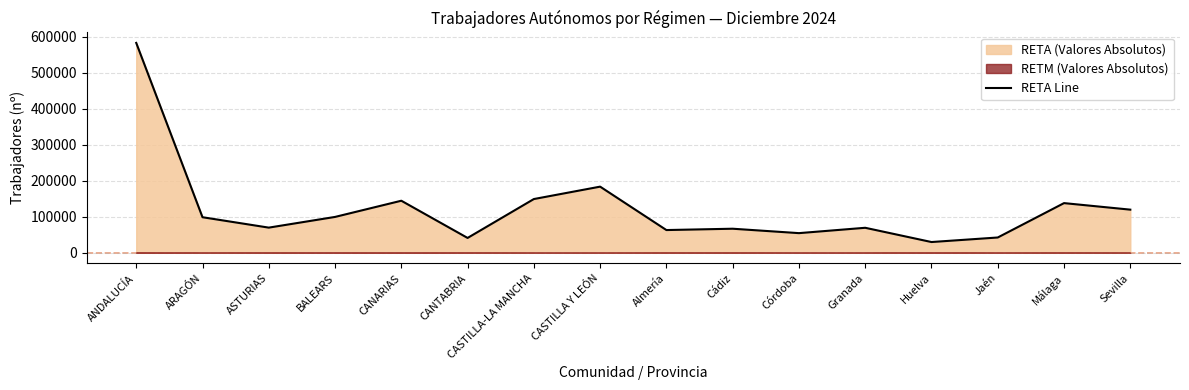

List the labels in order of value, smallest first.

Huelva, CANTABRIA, Jaén, Córdoba, Almería, Cádiz, Granada, ASTURIAS, ARAGÓN, BALEARS, Sevilla, Málaga, CANARIAS, CASTILLA-LA MANCHA, CASTILLA Y LEÓN, ANDALUCÍA